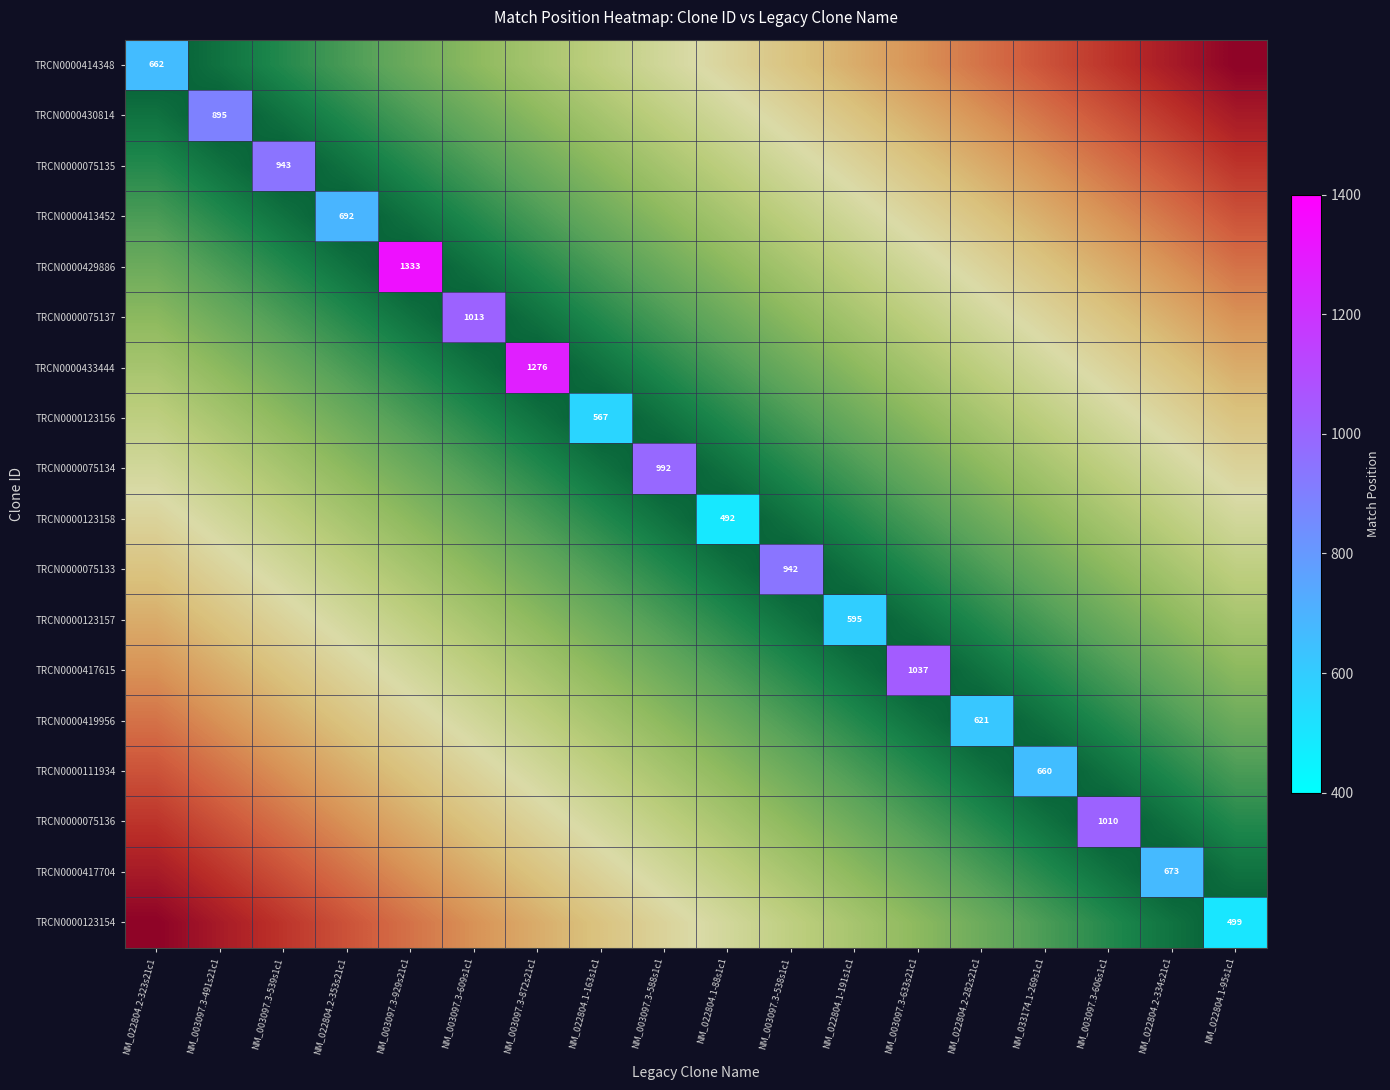

How many series are shown in this chart?

18